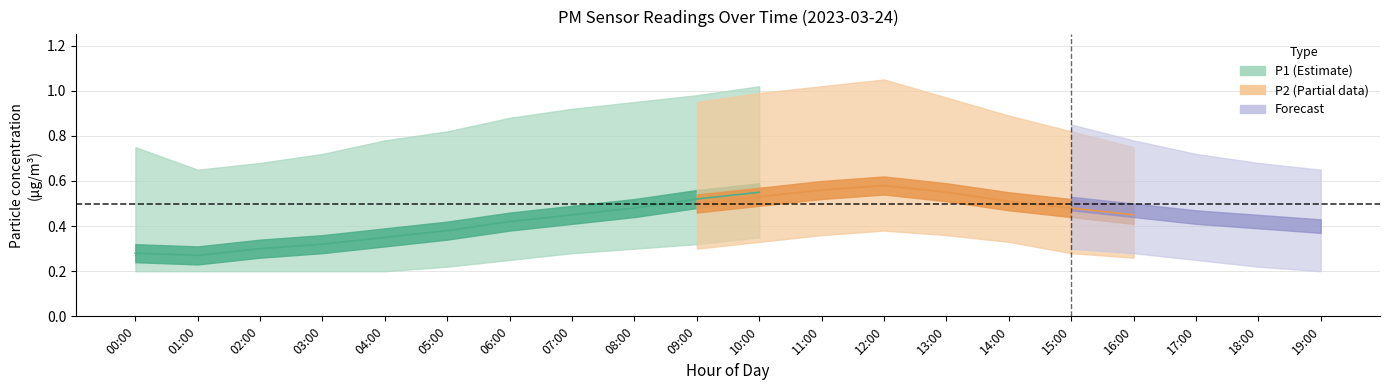

At how many categories does at least one series exceed 0?

20